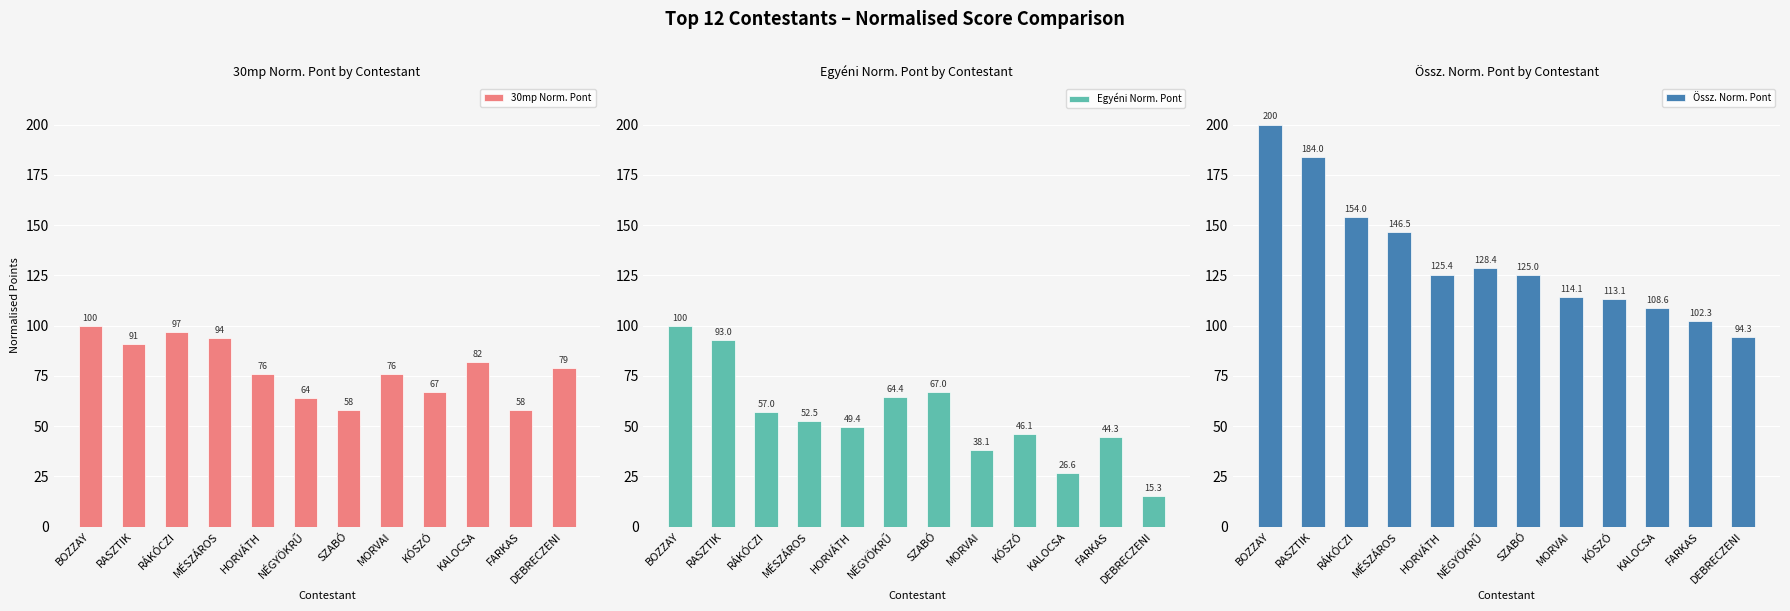

What is the sum of the Egyéni Norm. Pont values at KALOCSA and DEBRECZENI?

41.9